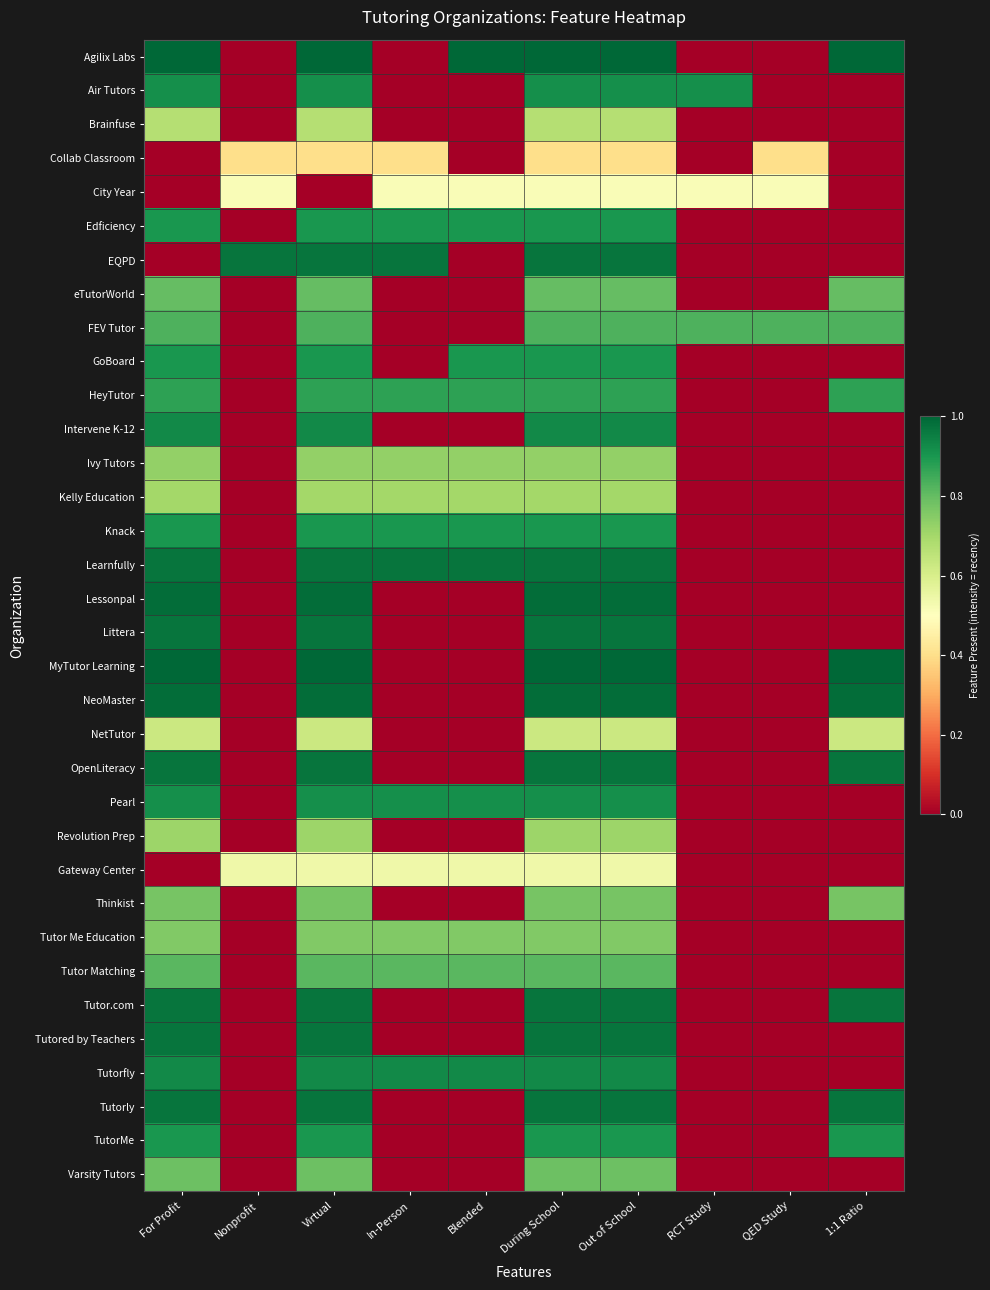

Reading right to left, list all the values displayed in this chart.

Agilix Labs: 1:1 Ratio=1.0	QED Study=0.0	RCT Study=0.0	Out of School=1.0	During School=1.0	Blended=1.0	In-Person=0.0	Virtual=1.0	Nonprofit=0.0	For Profit=1.0
Air Tutors: 1:1 Ratio=0.0	QED Study=0.0	RCT Study=0.9	Out of School=0.9	During School=0.9	Blended=0.0	In-Person=0.0	Virtual=0.9	Nonprofit=0.0	For Profit=0.9
Brainfuse: 1:1 Ratio=0.0	QED Study=0.0	RCT Study=0.0	Out of School=0.7	During School=0.7	Blended=0.0	In-Person=0.0	Virtual=0.7	Nonprofit=0.0	For Profit=0.7
Collab Classroom: 1:1 Ratio=0.0	QED Study=0.4	RCT Study=0.0	Out of School=0.4	During School=0.4	Blended=0.0	In-Person=0.4	Virtual=0.4	Nonprofit=0.4	For Profit=0.0
City Year: 1:1 Ratio=0.0	QED Study=0.5	RCT Study=0.5	Out of School=0.5	During School=0.5	Blended=0.5	In-Person=0.5	Virtual=0.0	Nonprofit=0.5	For Profit=0.0
Edficiency: 1:1 Ratio=0.0	QED Study=0.0	RCT Study=0.0	Out of School=0.9	During School=0.9	Blended=0.9	In-Person=0.9	Virtual=0.9	Nonprofit=0.0	For Profit=0.9
EQPD: 1:1 Ratio=0.0	QED Study=0.0	RCT Study=0.0	Out of School=1.0	During School=1.0	Blended=0.0	In-Person=1.0	Virtual=1.0	Nonprofit=1.0	For Profit=0.0
eTutorWorld: 1:1 Ratio=0.8	QED Study=0.0	RCT Study=0.0	Out of School=0.8	During School=0.8	Blended=0.0	In-Person=0.0	Virtual=0.8	Nonprofit=0.0	For Profit=0.8
FEV Tutor: 1:1 Ratio=0.8	QED Study=0.8	RCT Study=0.8	Out of School=0.8	During School=0.8	Blended=0.0	In-Person=0.0	Virtual=0.8	Nonprofit=0.0	For Profit=0.8
GoBoard: 1:1 Ratio=0.0	QED Study=0.0	RCT Study=0.0	Out of School=0.9	During School=0.9	Blended=0.9	In-Person=0.0	Virtual=0.9	Nonprofit=0.0	For Profit=0.9
HeyTutor: 1:1 Ratio=0.9	QED Study=0.0	RCT Study=0.0	Out of School=0.9	During School=0.9	Blended=0.9	In-Person=0.9	Virtual=0.9	Nonprofit=0.0	For Profit=0.9
Intervene K-12: 1:1 Ratio=0.0	QED Study=0.0	RCT Study=0.0	Out of School=0.9	During School=0.9	Blended=0.0	In-Person=0.0	Virtual=0.9	Nonprofit=0.0	For Profit=0.9
Ivy Tutors: 1:1 Ratio=0.0	QED Study=0.0	RCT Study=0.0	Out of School=0.7	During School=0.7	Blended=0.7	In-Person=0.7	Virtual=0.7	Nonprofit=0.0	For Profit=0.7
Kelly Education: 1:1 Ratio=0.0	QED Study=0.0	RCT Study=0.0	Out of School=0.7	During School=0.7	Blended=0.7	In-Person=0.7	Virtual=0.7	Nonprofit=0.0	For Profit=0.7
Knack: 1:1 Ratio=0.0	QED Study=0.0	RCT Study=0.0	Out of School=0.9	During School=0.9	Blended=0.9	In-Person=0.9	Virtual=0.9	Nonprofit=0.0	For Profit=0.9
Learnfully: 1:1 Ratio=0.0	QED Study=0.0	RCT Study=0.0	Out of School=1.0	During School=1.0	Blended=1.0	In-Person=1.0	Virtual=1.0	Nonprofit=0.0	For Profit=1.0
Lessonpal: 1:1 Ratio=0.0	QED Study=0.0	RCT Study=0.0	Out of School=1.0	During School=1.0	Blended=0.0	In-Person=0.0	Virtual=1.0	Nonprofit=0.0	For Profit=1.0
Littera: 1:1 Ratio=0.0	QED Study=0.0	RCT Study=0.0	Out of School=1.0	During School=1.0	Blended=0.0	In-Person=0.0	Virtual=1.0	Nonprofit=0.0	For Profit=1.0
MyTutor Learning: 1:1 Ratio=1.0	QED Study=0.0	RCT Study=0.0	Out of School=1.0	During School=1.0	Blended=0.0	In-Person=0.0	Virtual=1.0	Nonprofit=0.0	For Profit=1.0
NeoMaster: 1:1 Ratio=1.0	QED Study=0.0	RCT Study=0.0	Out of School=1.0	During School=1.0	Blended=0.0	In-Person=0.0	Virtual=1.0	Nonprofit=0.0	For Profit=1.0
NetTutor: 1:1 Ratio=0.6	QED Study=0.0	RCT Study=0.0	Out of School=0.6	During School=0.6	Blended=0.0	In-Person=0.0	Virtual=0.6	Nonprofit=0.0	For Profit=0.6
OpenLiteracy: 1:1 Ratio=1.0	QED Study=0.0	RCT Study=0.0	Out of School=1.0	During School=1.0	Blended=0.0	In-Person=0.0	Virtual=1.0	Nonprofit=0.0	For Profit=1.0
Pearl: 1:1 Ratio=0.0	QED Study=0.0	RCT Study=0.0	Out of School=0.9	During School=0.9	Blended=0.9	In-Person=0.9	Virtual=0.9	Nonprofit=0.0	For Profit=0.9
Revolution Prep: 1:1 Ratio=0.0	QED Study=0.0	RCT Study=0.0	Out of School=0.7	During School=0.7	Blended=0.0	In-Person=0.0	Virtual=0.7	Nonprofit=0.0	For Profit=0.7
Gateway Center: 1:1 Ratio=0.0	QED Study=0.0	RCT Study=0.0	Out of School=0.5	During School=0.5	Blended=0.5	In-Person=0.5	Virtual=0.5	Nonprofit=0.5	For Profit=0.0
Thinkist: 1:1 Ratio=0.8	QED Study=0.0	RCT Study=0.0	Out of School=0.8	During School=0.8	Blended=0.0	In-Person=0.0	Virtual=0.8	Nonprofit=0.0	For Profit=0.8
Tutor Me Education: 1:1 Ratio=0.0	QED Study=0.0	RCT Study=0.0	Out of School=0.8	During School=0.8	Blended=0.8	In-Person=0.8	Virtual=0.8	Nonprofit=0.0	For Profit=0.8
Tutor Matching: 1:1 Ratio=0.0	QED Study=0.0	RCT Study=0.0	Out of School=0.8	During School=0.8	Blended=0.8	In-Person=0.8	Virtual=0.8	Nonprofit=0.0	For Profit=0.8
Tutor.com: 1:1 Ratio=1.0	QED Study=0.0	RCT Study=0.0	Out of School=1.0	During School=1.0	Blended=0.0	In-Person=0.0	Virtual=1.0	Nonprofit=0.0	For Profit=1.0
Tutored by Teachers: 1:1 Ratio=0.0	QED Study=0.0	RCT Study=0.0	Out of School=1.0	During School=1.0	Blended=0.0	In-Person=0.0	Virtual=1.0	Nonprofit=0.0	For Profit=1.0
Tutorfly: 1:1 Ratio=0.0	QED Study=0.0	RCT Study=0.0	Out of School=0.9	During School=0.9	Blended=0.9	In-Person=0.9	Virtual=0.9	Nonprofit=0.0	For Profit=0.9
Tutorly: 1:1 Ratio=1.0	QED Study=0.0	RCT Study=0.0	Out of School=1.0	During School=1.0	Blended=0.0	In-Person=0.0	Virtual=1.0	Nonprofit=0.0	For Profit=1.0
TutorMe: 1:1 Ratio=0.9	QED Study=0.0	RCT Study=0.0	Out of School=0.9	During School=0.9	Blended=0.0	In-Person=0.0	Virtual=0.9	Nonprofit=0.0	For Profit=0.9
Varsity Tutors: 1:1 Ratio=0.0	QED Study=0.0	RCT Study=0.0	Out of School=0.8	During School=0.8	Blended=0.0	In-Person=0.0	Virtual=0.8	Nonprofit=0.0	For Profit=0.8